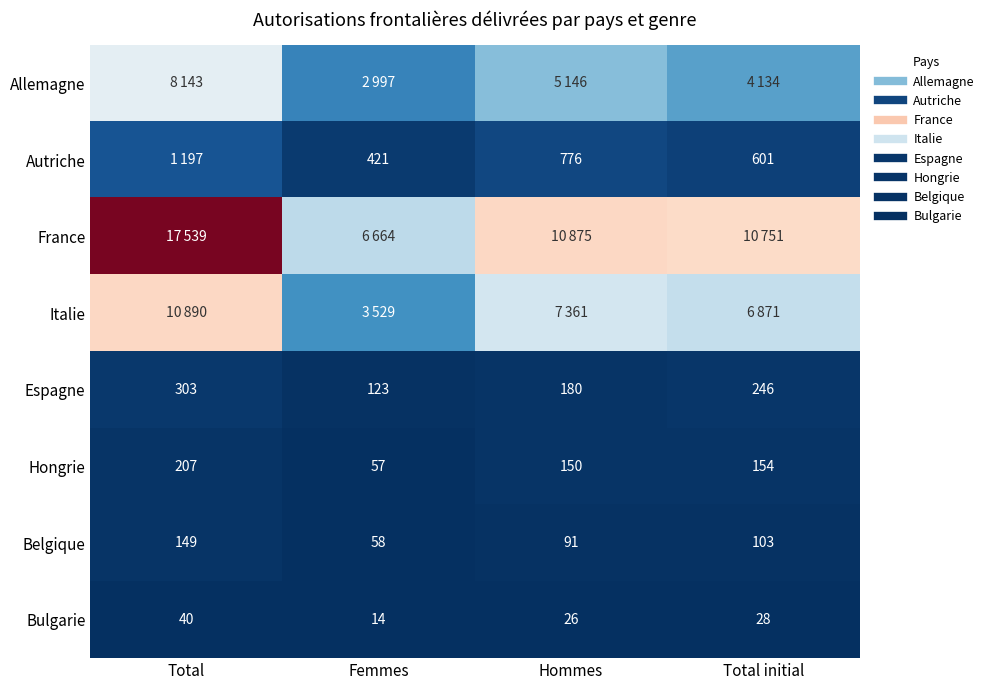

At which label is Belgique closest to 103?

Total initial